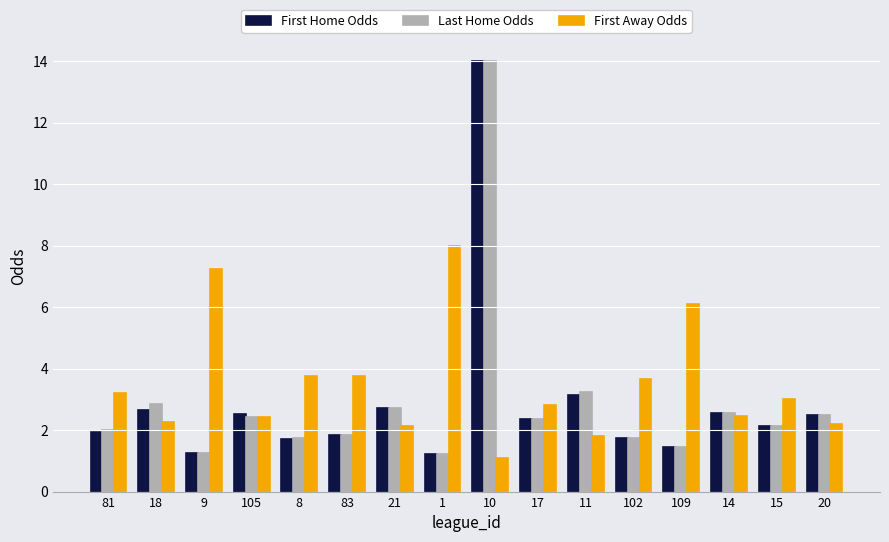

How many values in the First Away Odds series are below 3?

8